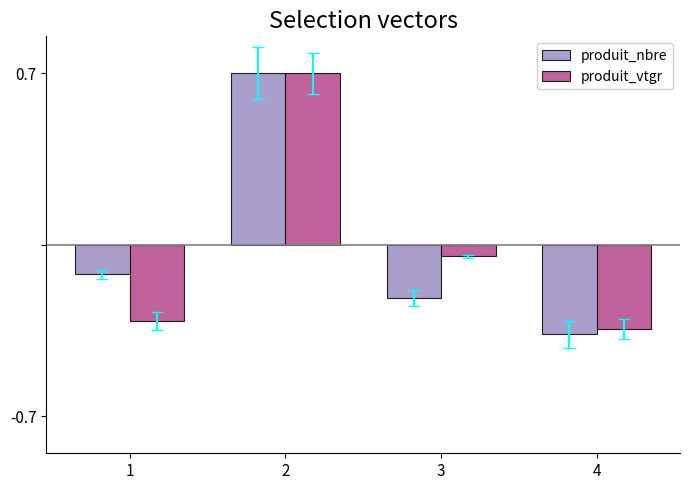

What are all the series names shown in the legend?

produit_nbre, produit_vtgr